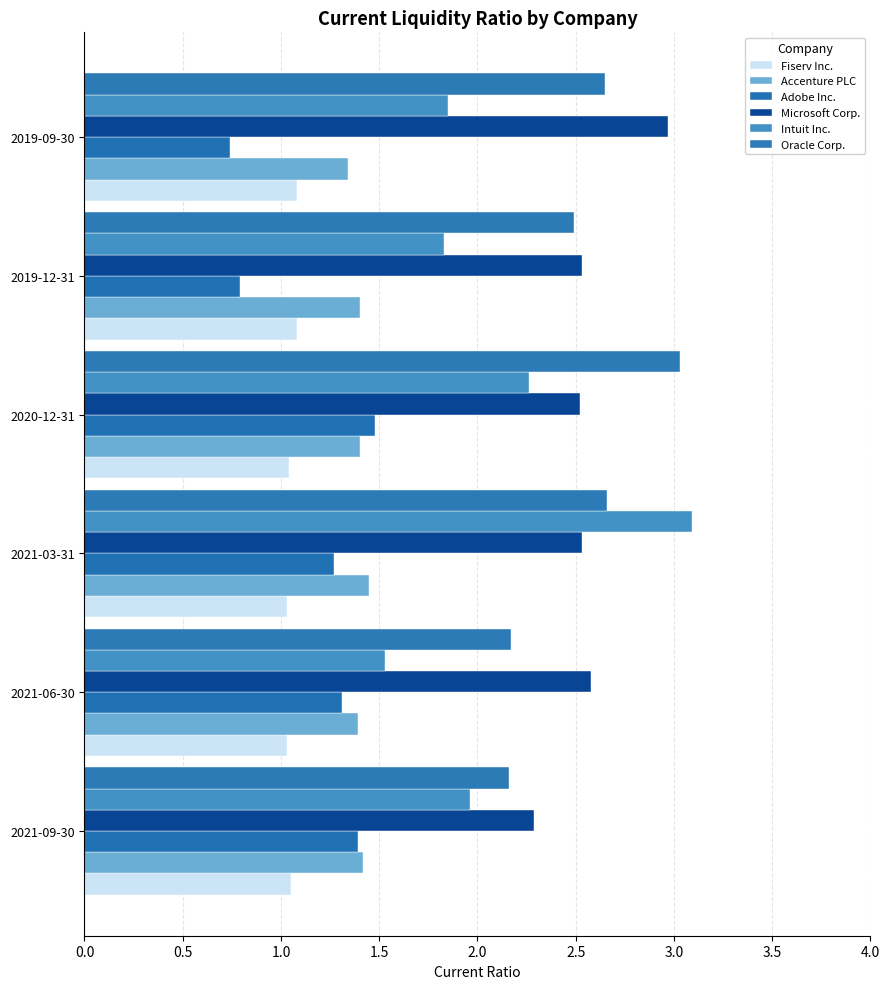

What is the difference between the maximum and minimum values in the Microsoft Corp. series?

0.7